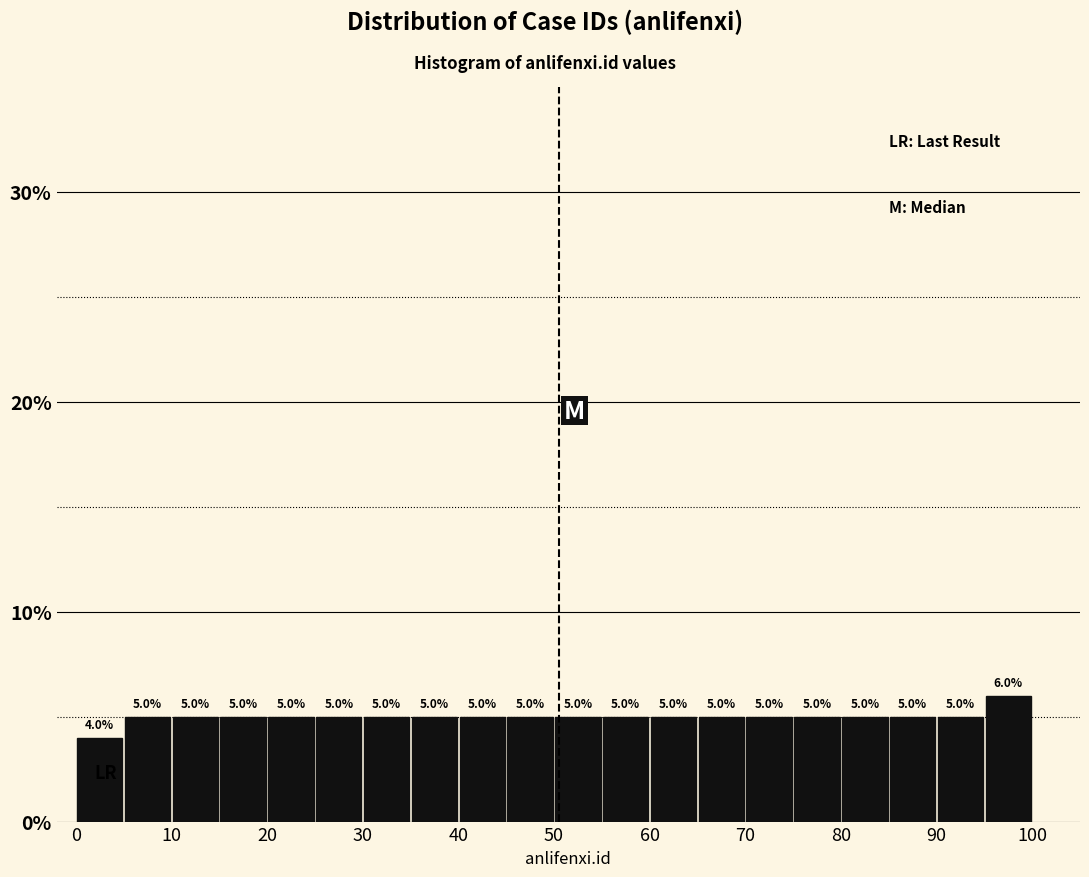

Over which range of the x-axis is the bar tallest?

95 to 100